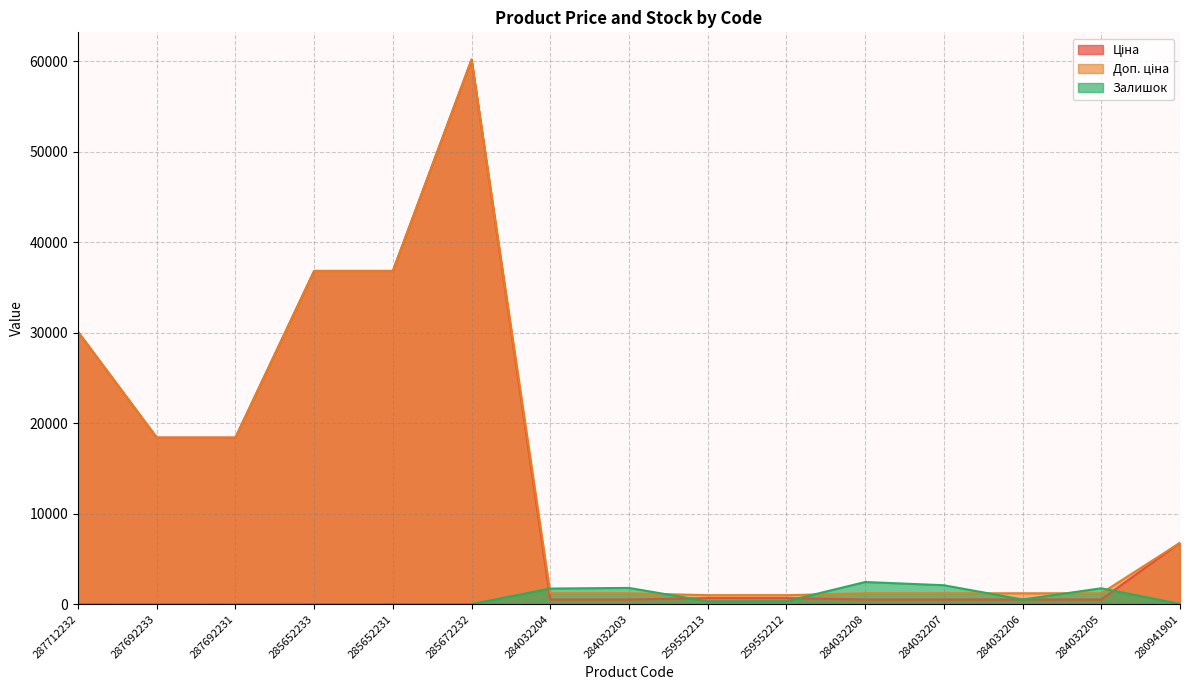

Is the value of Доп. ціна at 280941901 greater than the value of Залишок at 284032206?

Yes